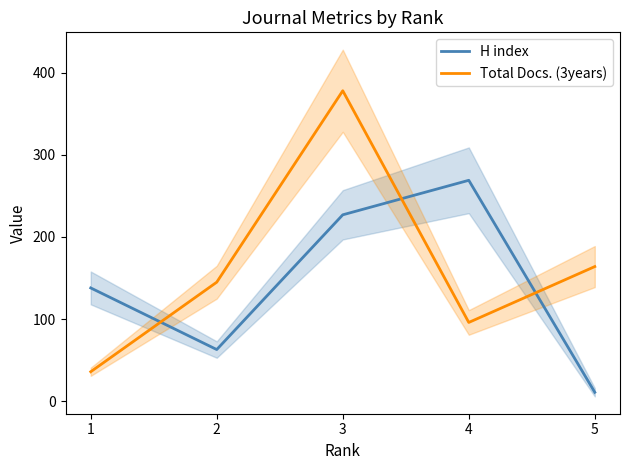

At which label does Total Docs. (3years) first exceed 145?

3